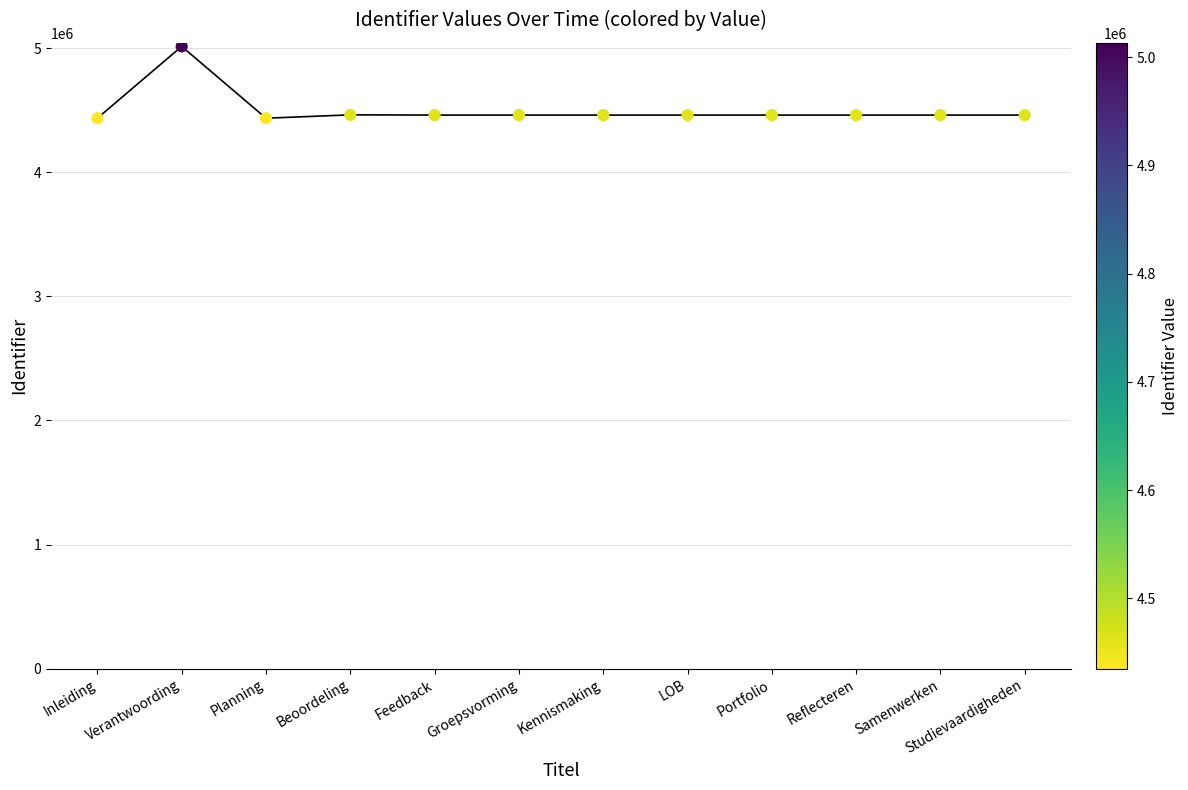

What is the average Y value?

4502108